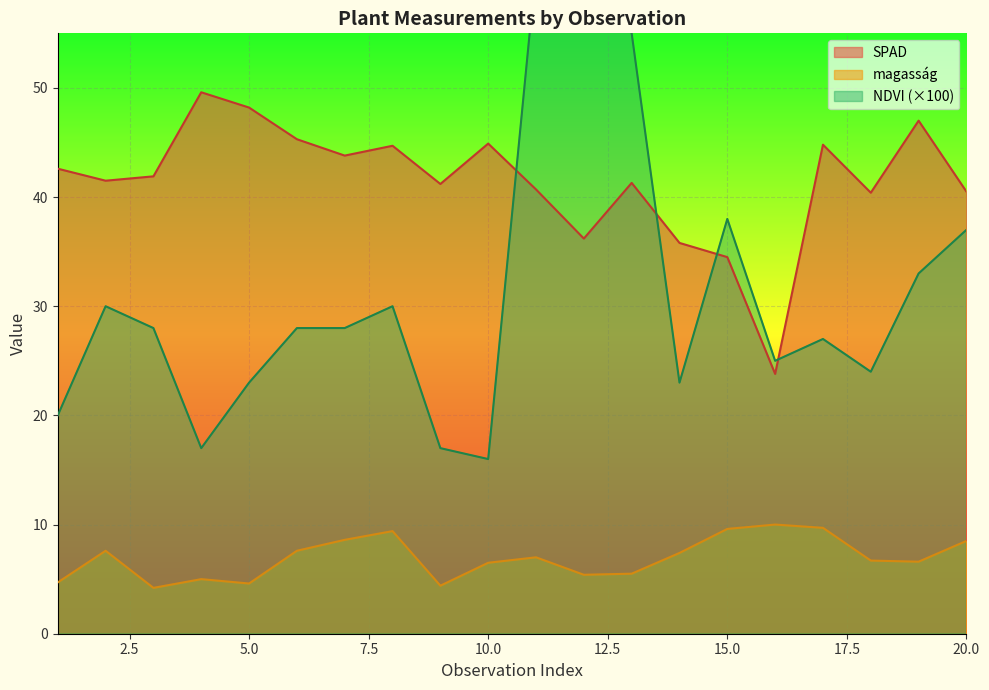

Which category has the lowest value in the SPAD series?

16